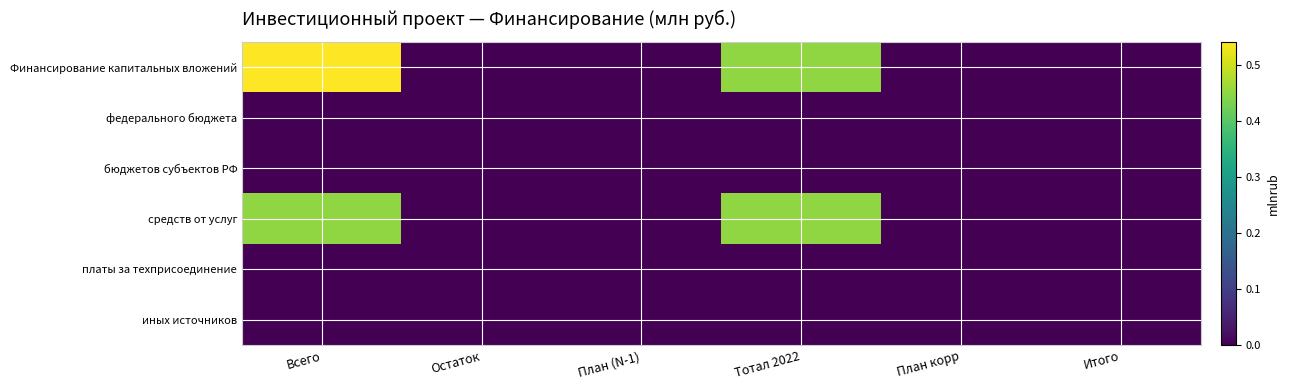

Which series has the largest range (max minus min)?

Финансирование капитальных вложений